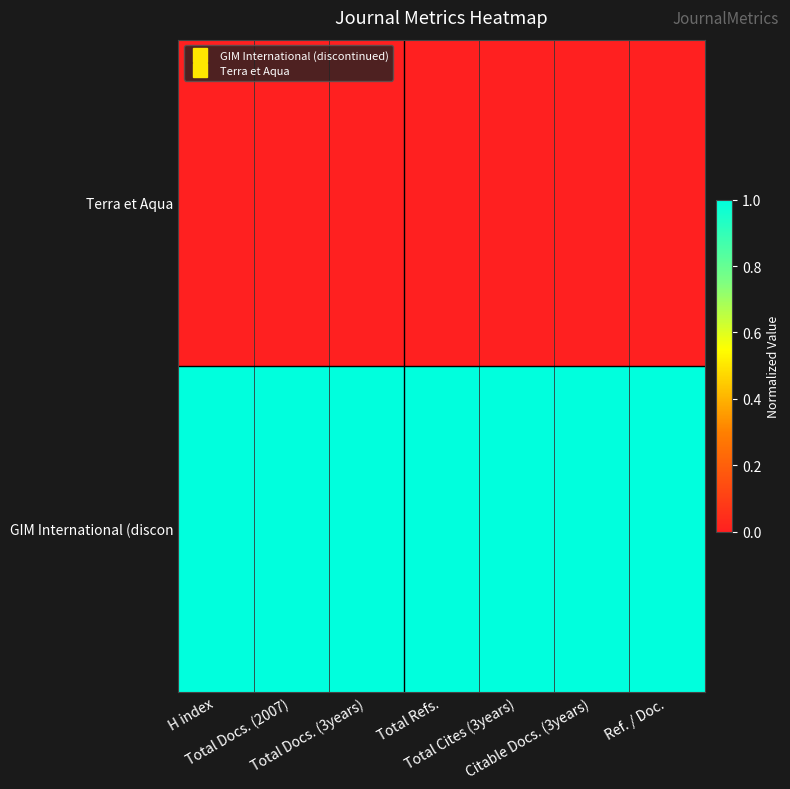

At which label does Terra et Aqua reach its minimum?

H index